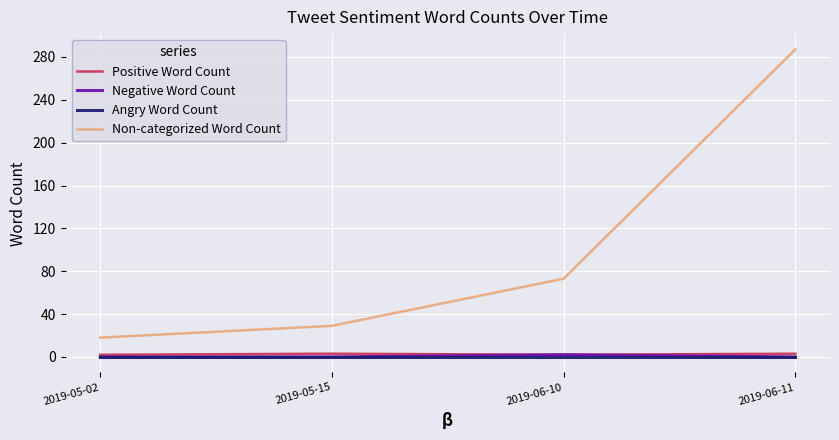

Is it true that Non-categorized Word Count equals 40 at 2019-05-15?

False